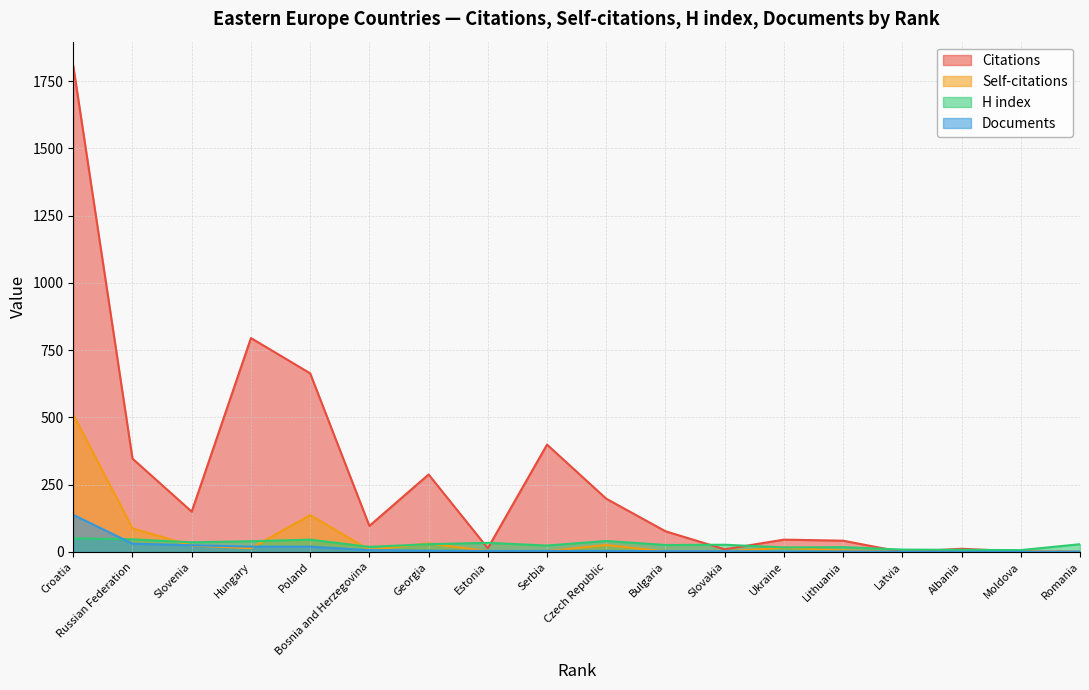

True or false: H index and Documents intersect in this chart.

True